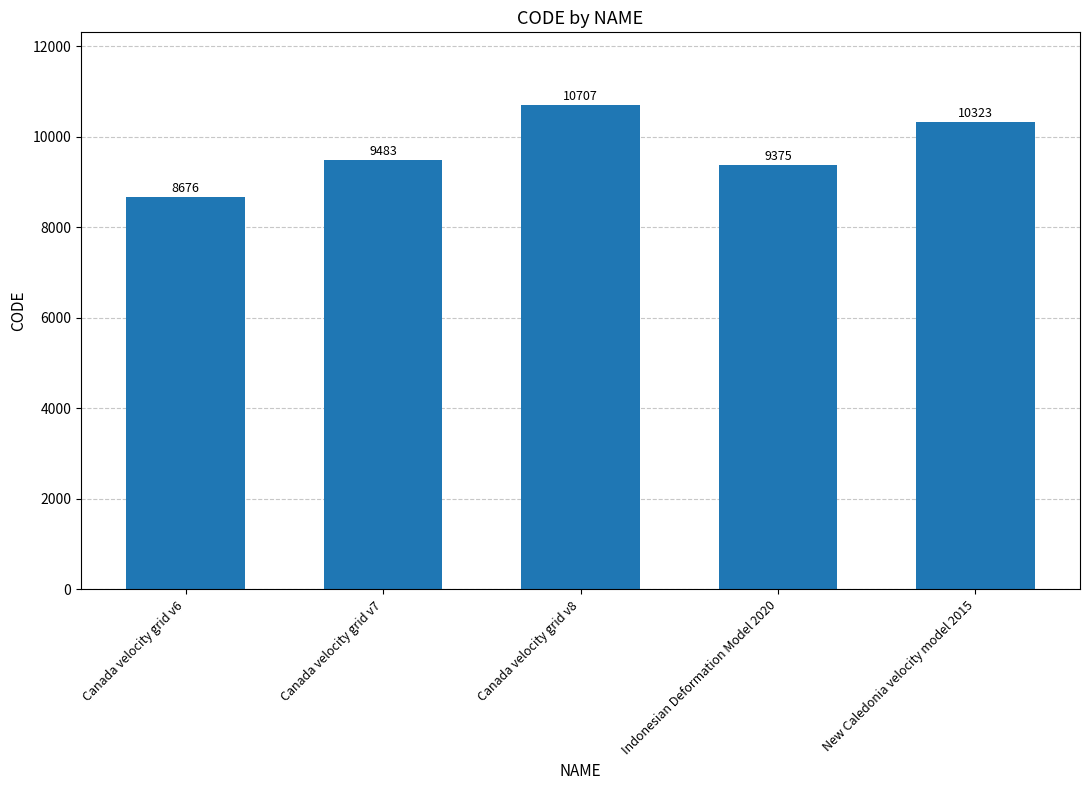

What is the difference between the second highest and second lowest values?

948